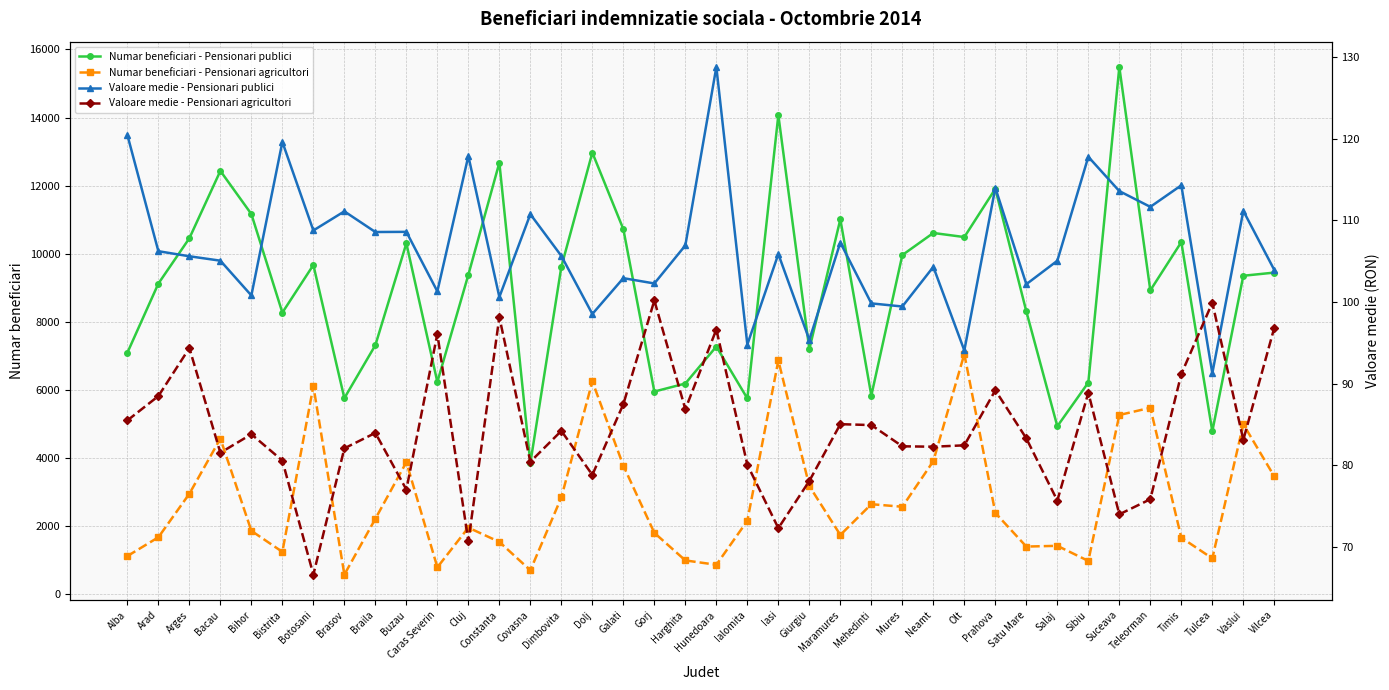

True or false: Numar beneficiari - Pensionari publici and Valoare medie - Pensionari agricultori cross at least once.

False